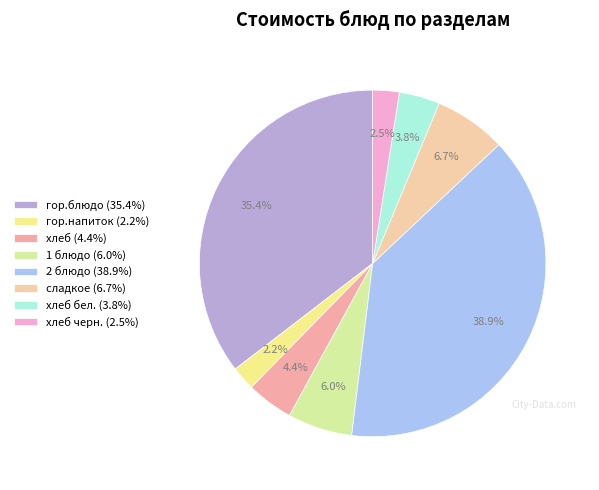

To the nearest percent, what is the average slice percentage?

12%